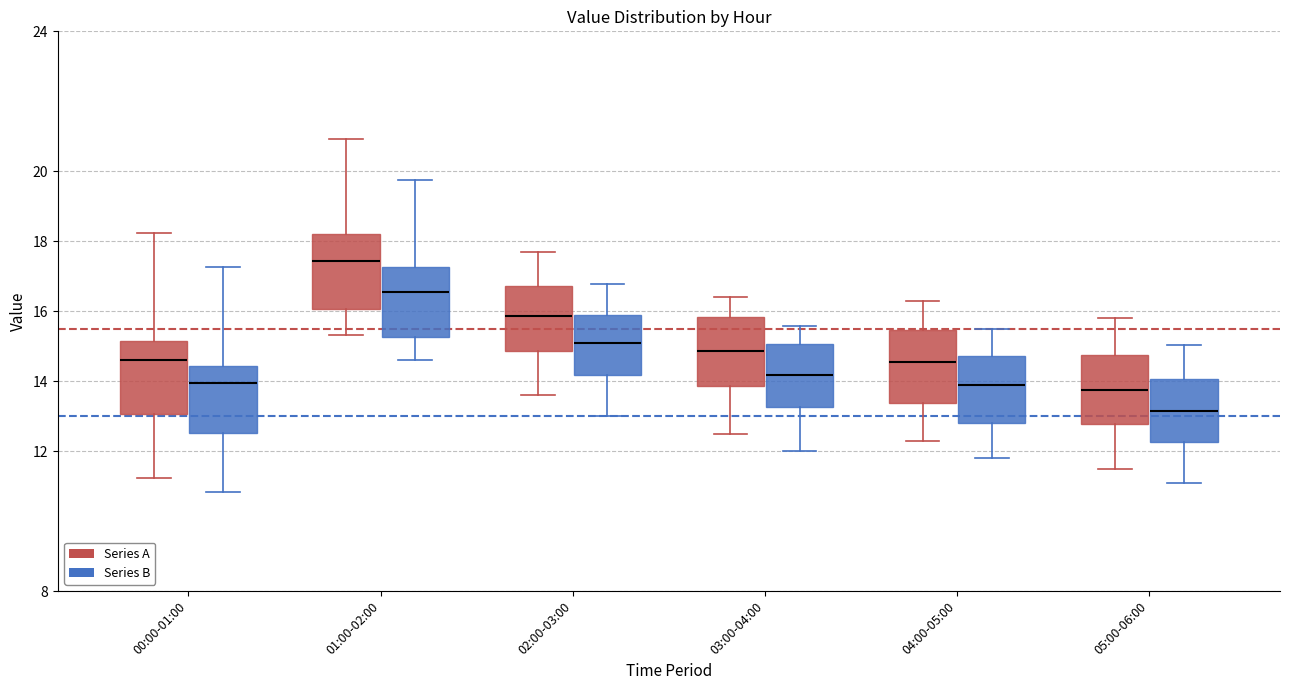

Reading left to right, transcribe this box plot: for each box, give where its median line is, the range the box spans, and where its two whiskers end, as read against the y-axis. The values are not printed on the chart, so give them approximately, as read against the axis.

00:00-01:00 (Series A): median 14.6, box 13.0 to 15.2, whiskers 11.2 to 18.2
00:00-01:00 (Series B): median 14.0, box 12.6 to 14.4, whiskers 10.8 to 17.2
01:00-02:00 (Series A): median 17.4, box 16.0 to 18.2, whiskers 15.4 to 21.0
01:00-02:00 (Series B): median 16.6, box 15.2 to 17.2, whiskers 14.6 to 19.8
02:00-03:00 (Series A): median 15.8, box 14.8 to 16.8, whiskers 13.6 to 17.8
02:00-03:00 (Series B): median 15.0, box 14.2 to 15.8, whiskers 13.0 to 16.8
03:00-04:00 (Series A): median 14.8, box 13.8 to 15.8, whiskers 12.6 to 16.4
03:00-04:00 (Series B): median 14.2, box 13.2 to 15.0, whiskers 12.0 to 15.6
04:00-05:00 (Series A): median 14.6, box 13.4 to 15.4, whiskers 12.4 to 16.4
04:00-05:00 (Series B): median 13.8, box 12.8 to 14.8, whiskers 11.8 to 15.4
05:00-06:00 (Series A): median 13.8, box 12.8 to 14.8, whiskers 11.6 to 15.8
05:00-06:00 (Series B): median 13.2, box 12.2 to 14.0, whiskers 11.0 to 15.0